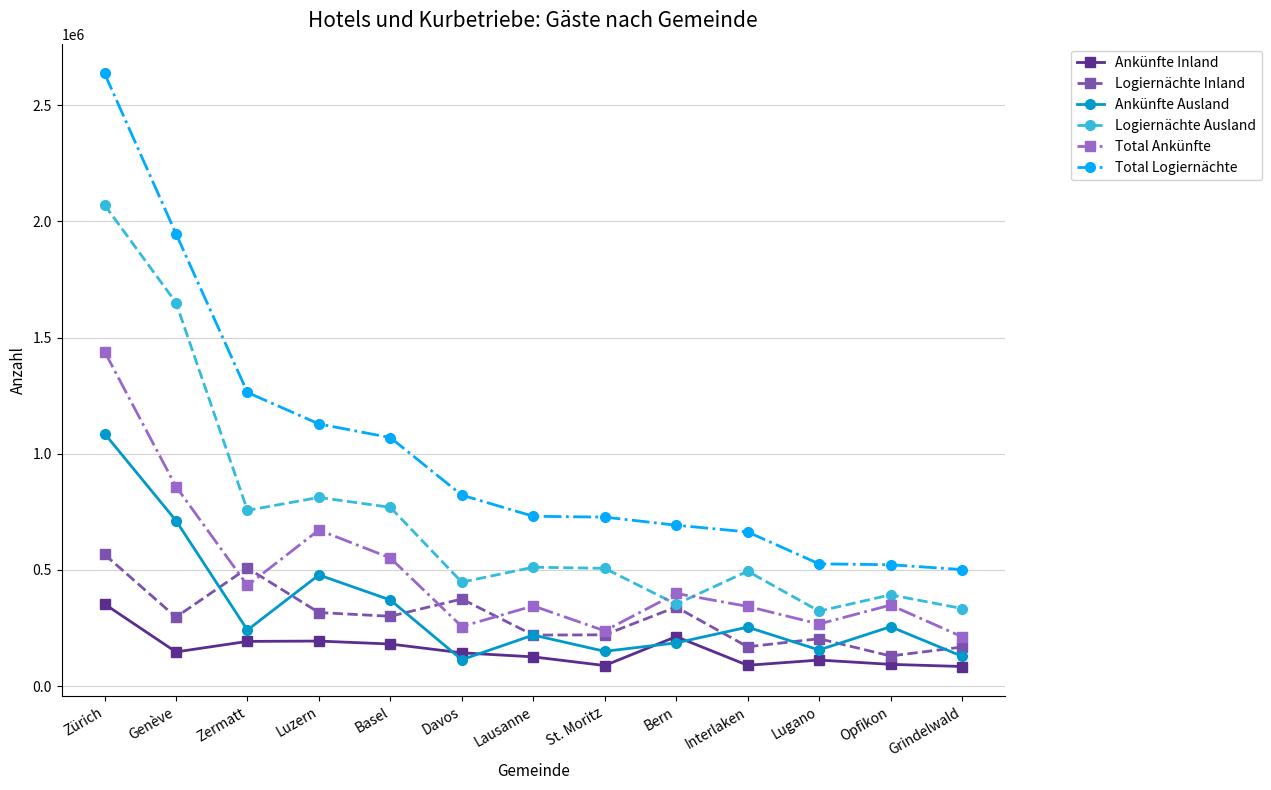

What is the difference between the Logiernächte Ausland values at Davos and Interlaken?

47320